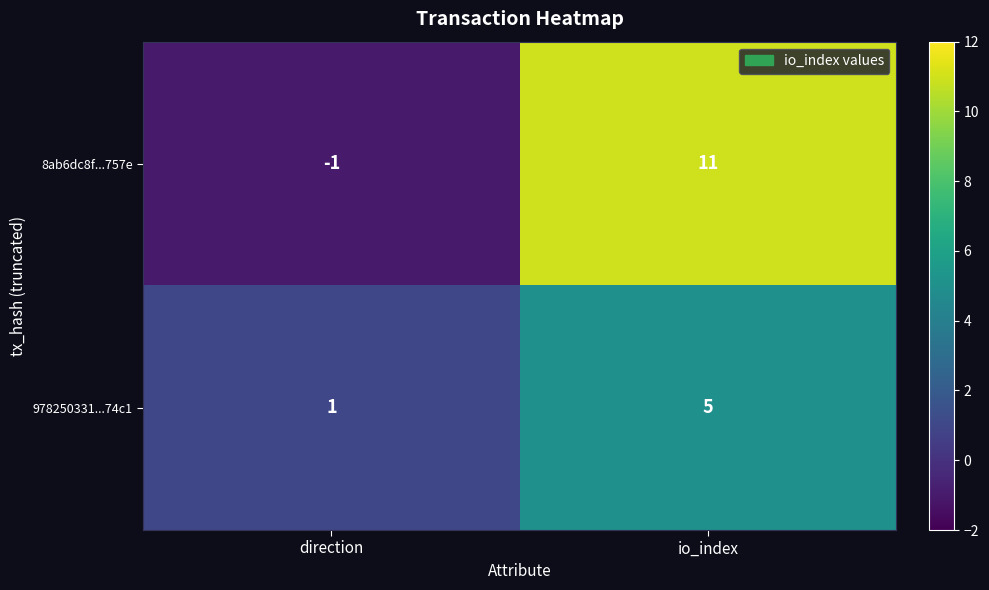

Count the number of data series in this chart.

2